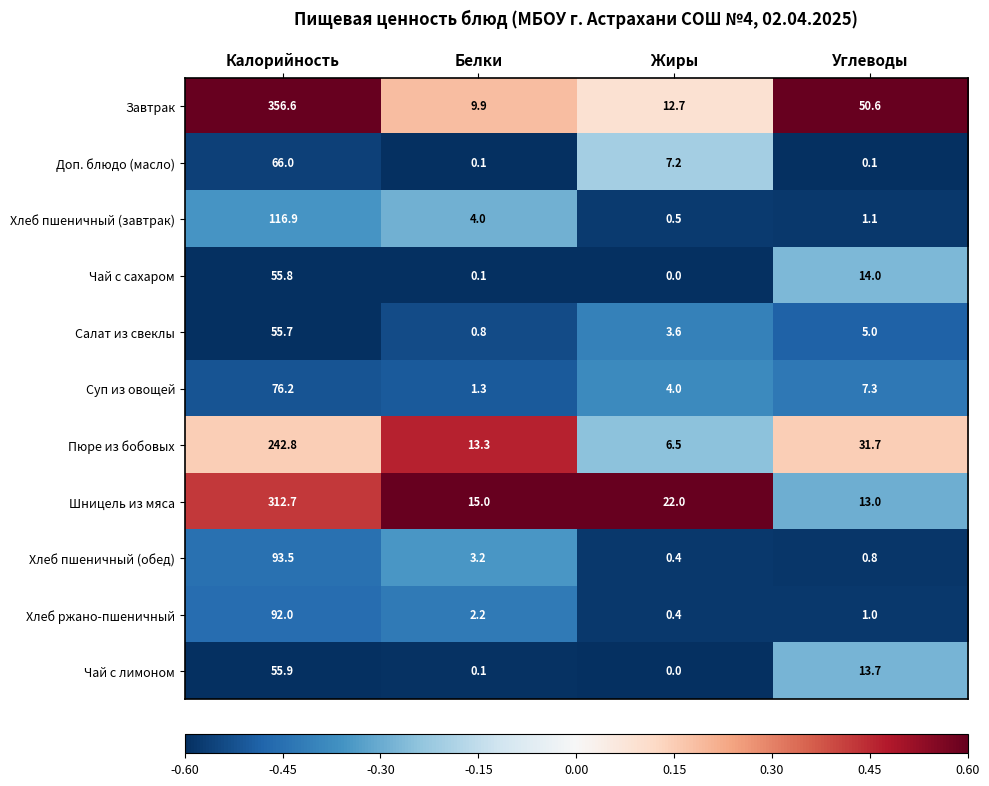

What is the spread (max minus min) of values at Белки?

14.9